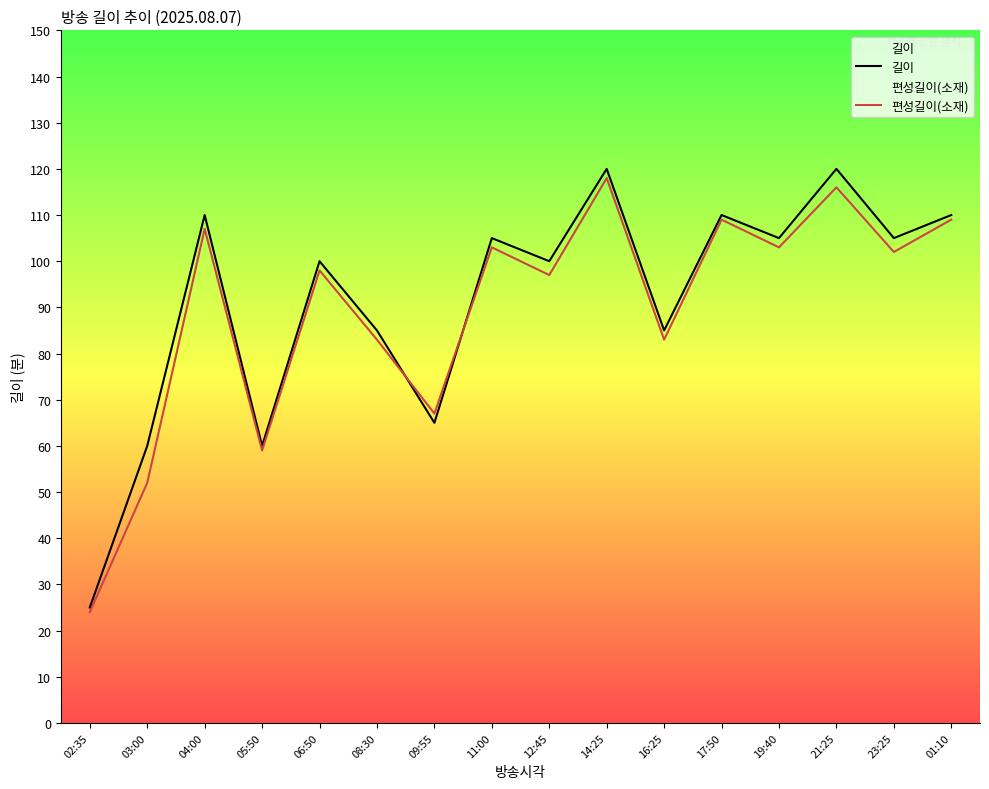

What is the label of the 13th point from the left?

19:40